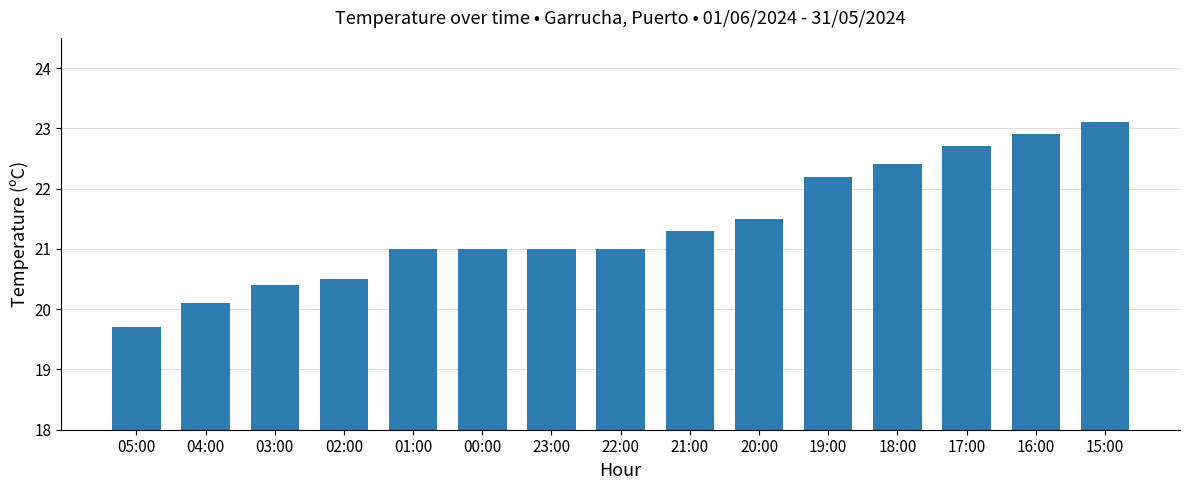

Is it true that the value at 01:00 is 9.2?

False